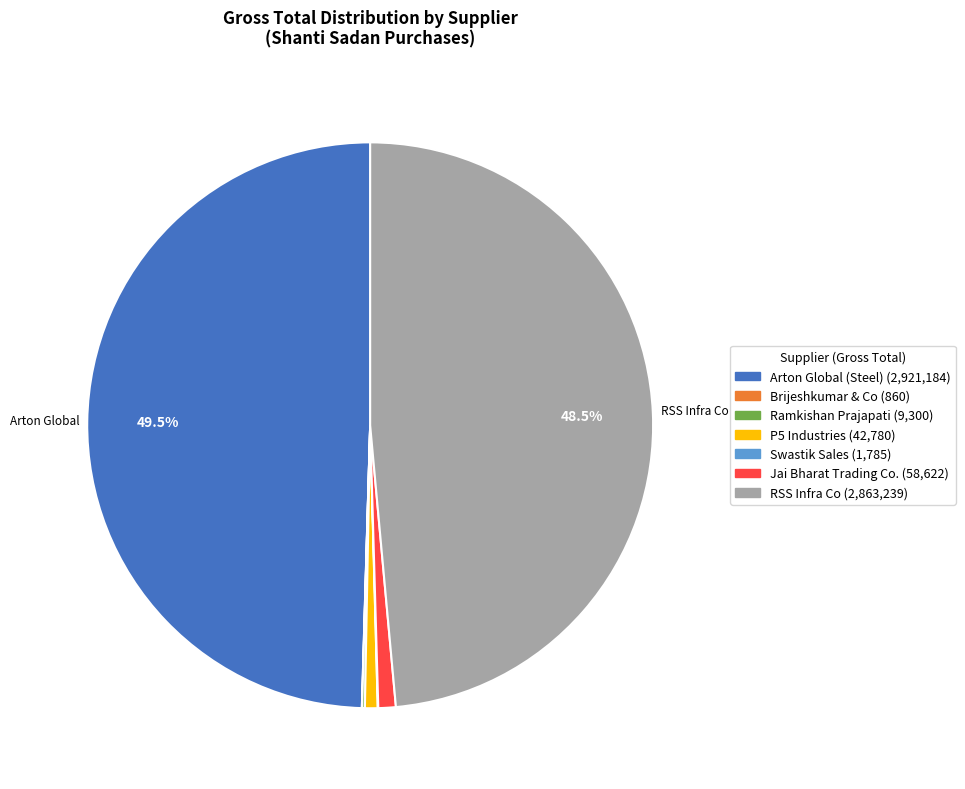

Count the number of slices in the pie.

7